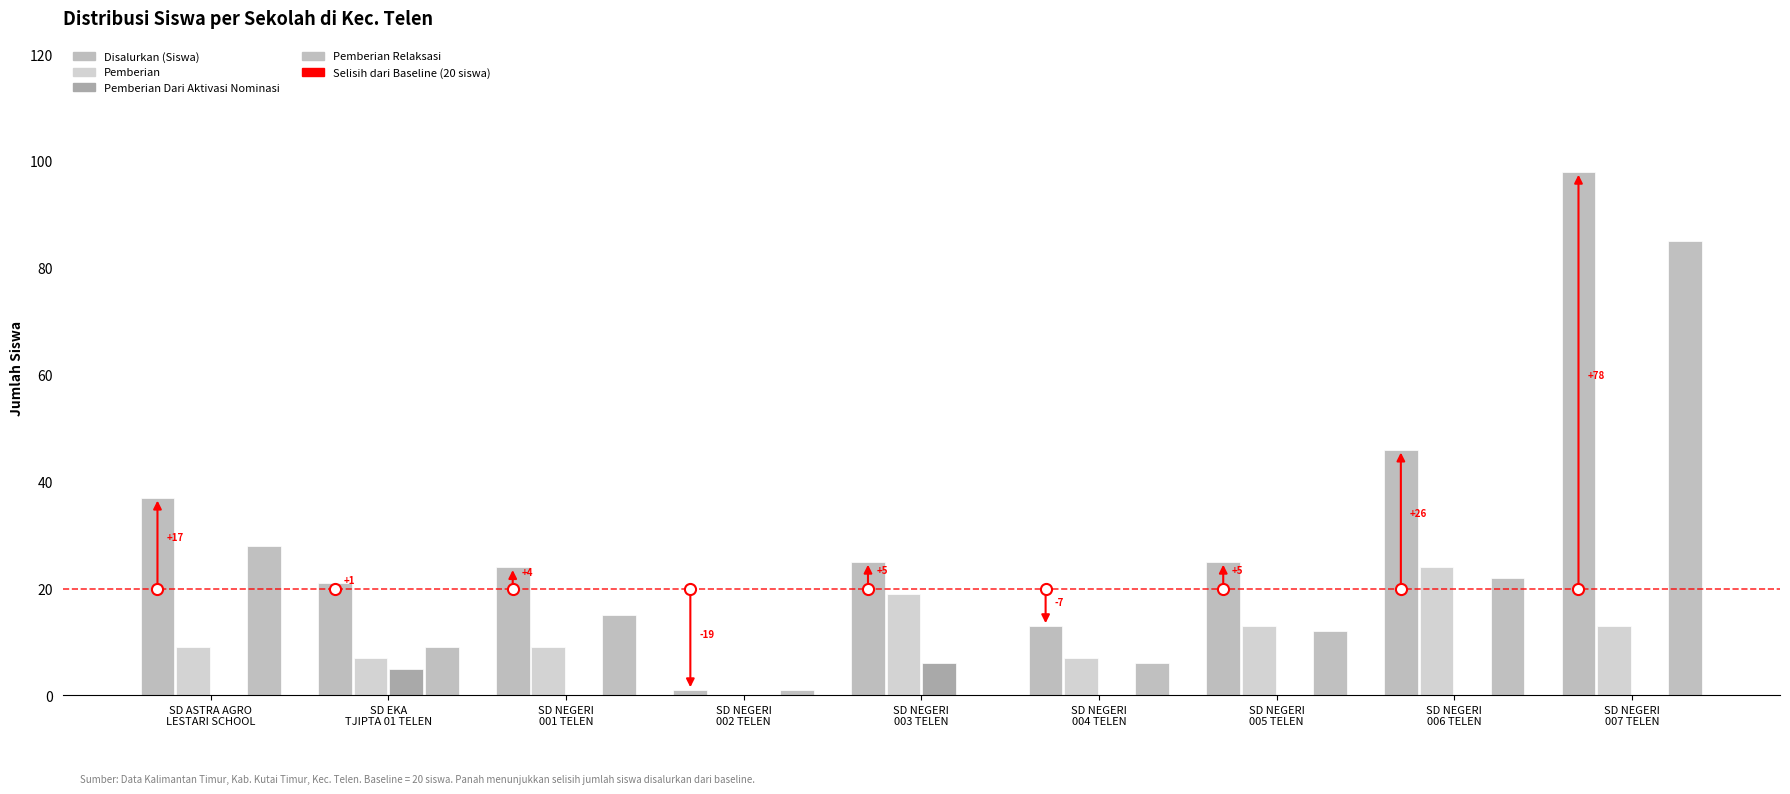

What is the sum of all Pemberian Dari Aktivasi Nominasi values?

11